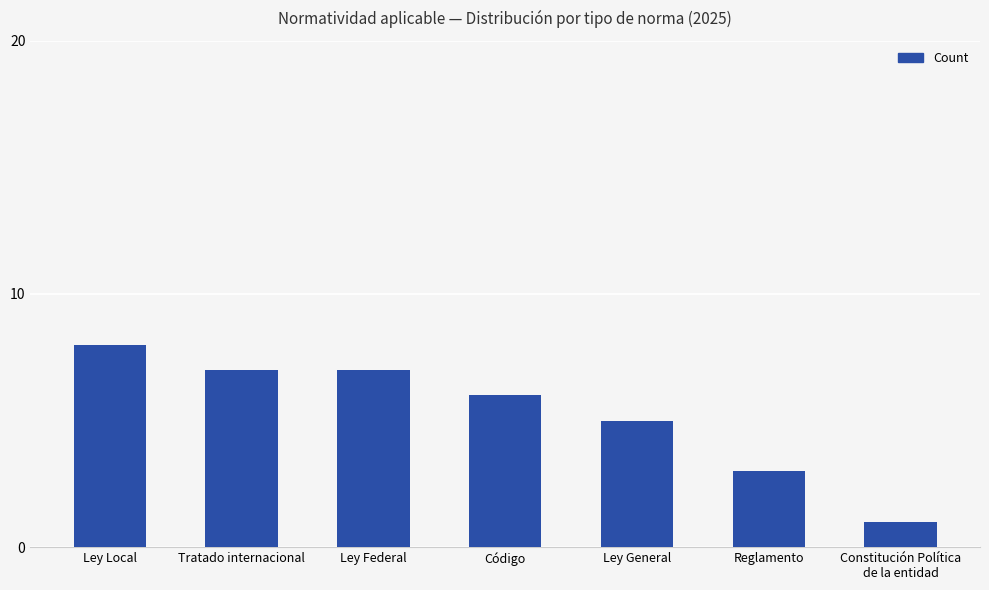

What is the approximate value at Ley General?

5